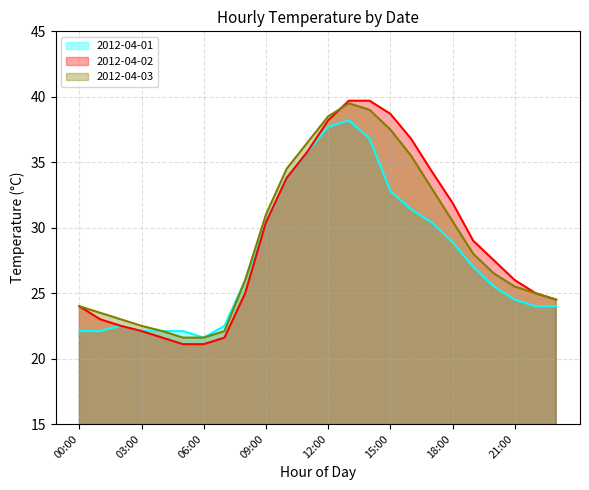

What is the spread (max minus min) of values at 09:00?

0.6